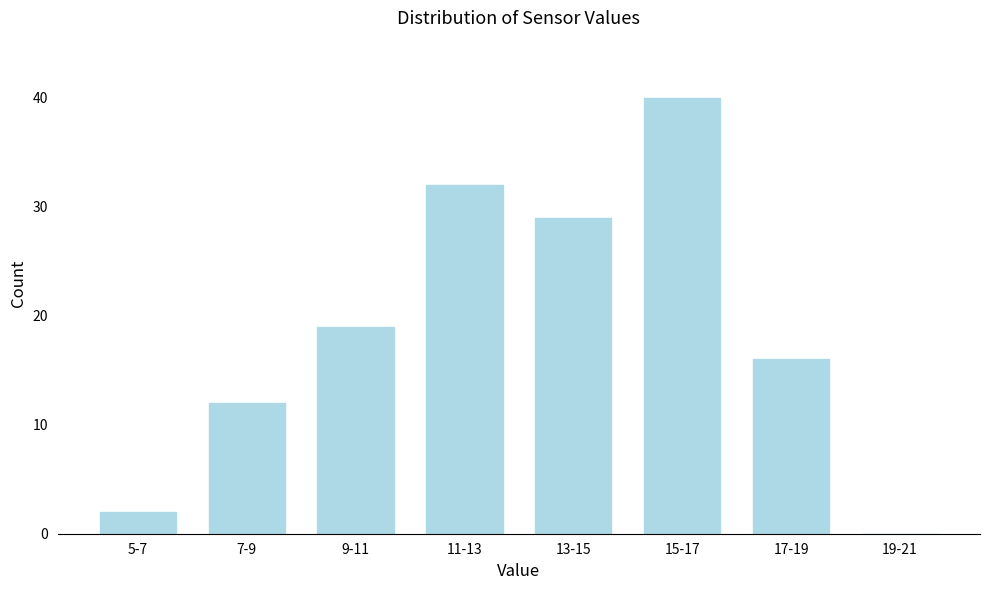

Reading right to left, extract all data points from this chart.

19-21=0	17-19=16	15-17=40	13-15=29	11-13=32	9-11=19	7-9=12	5-7=2